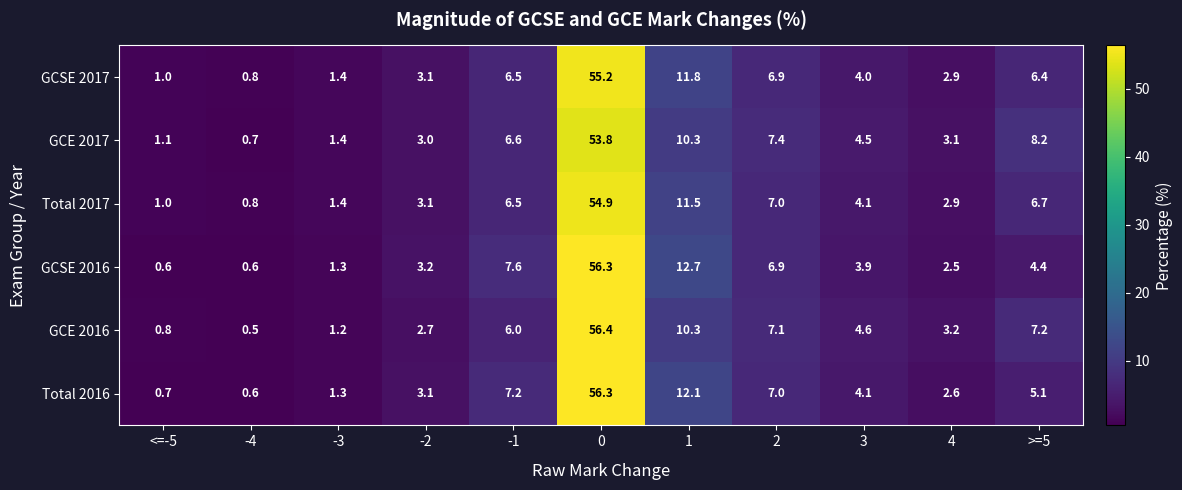

How many data points does each series have?

11